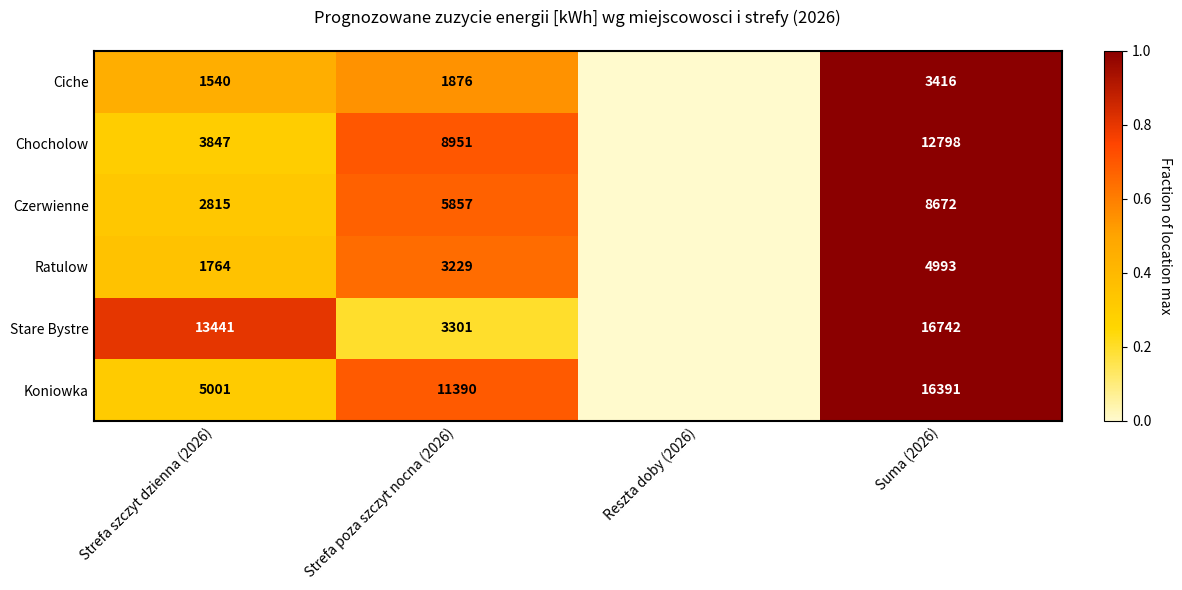

True or false: Koniowka has a value of 11390 at Strefa poza szczyt nocna (2026).

True